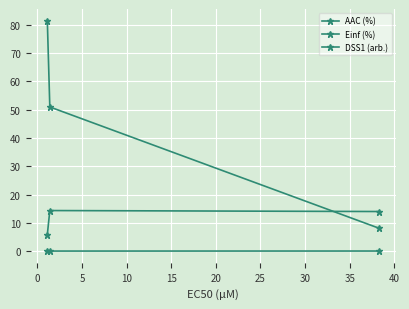

How many lines are shown in the chart?

3